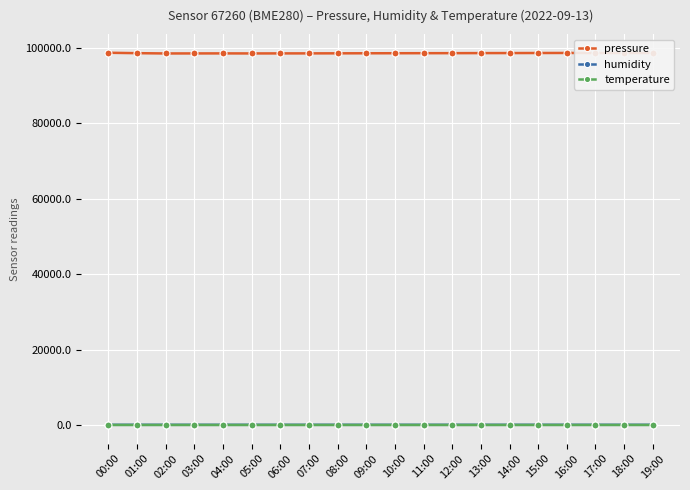

Does the chart display data point markers on the line(s)?

Yes